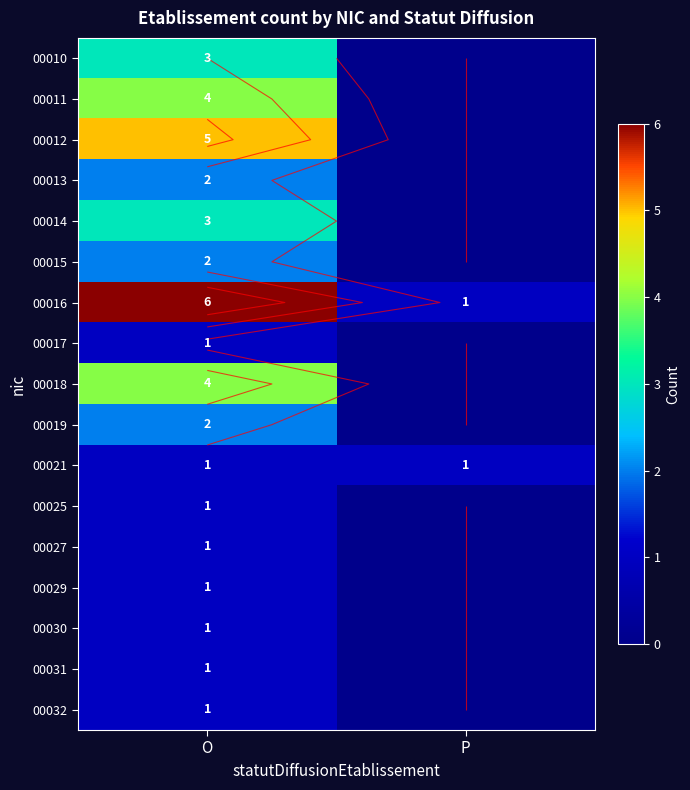

How many 00015 values are between 0 and 2?

2